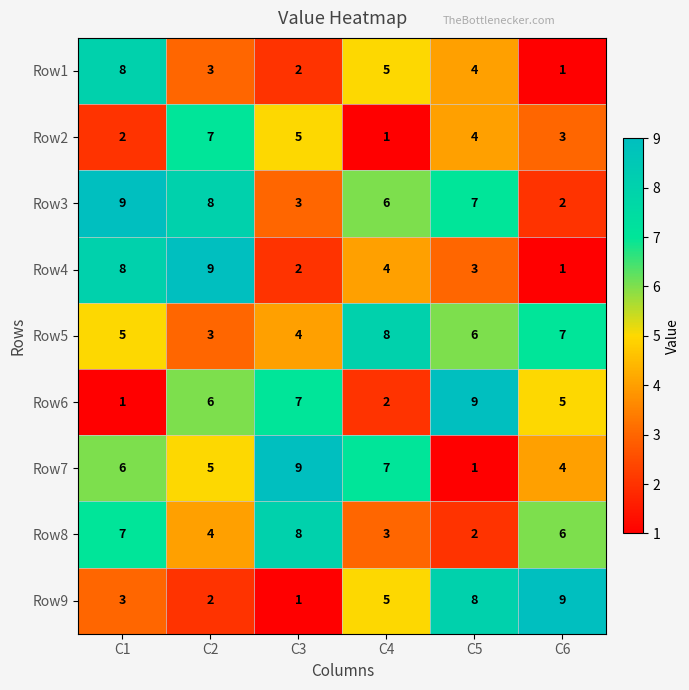

What is the difference between the highest and lowest values at C3?

8